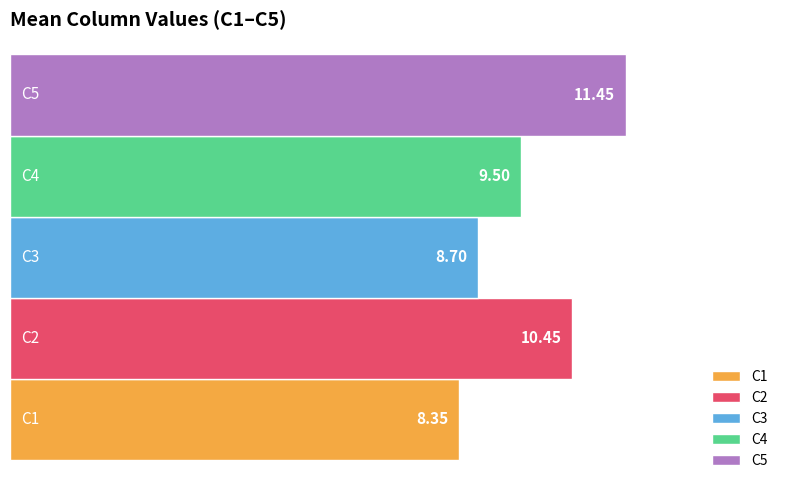

Which series has the widest spread of values?

C1